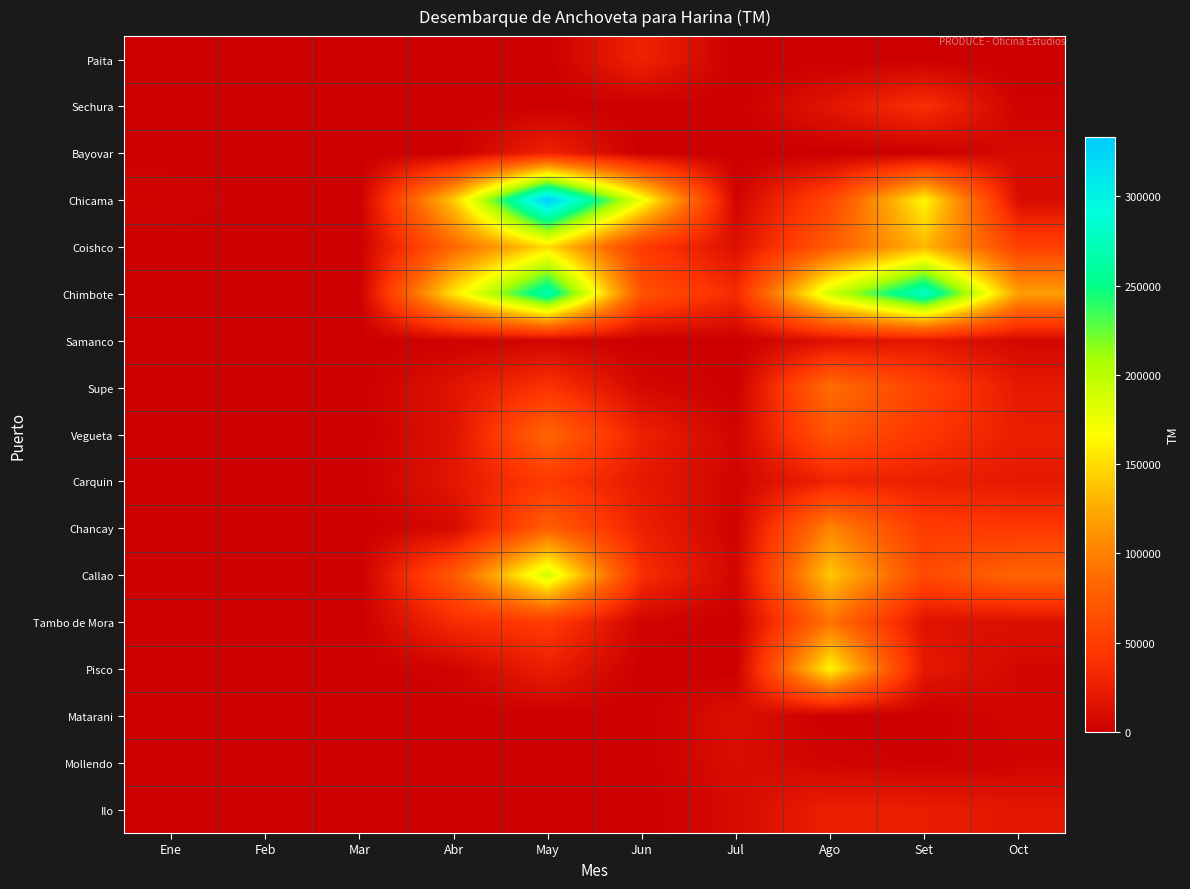

What is the difference between the highest and lowest values at Abr?

154846.9